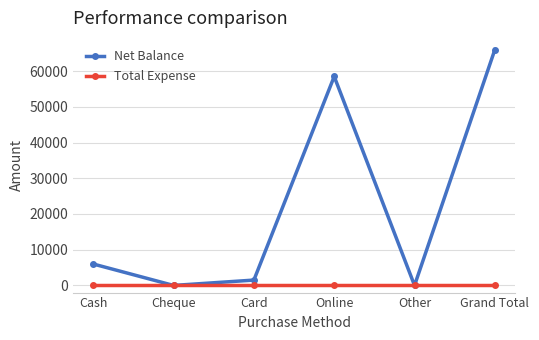

What position from the left is Cheque?

2